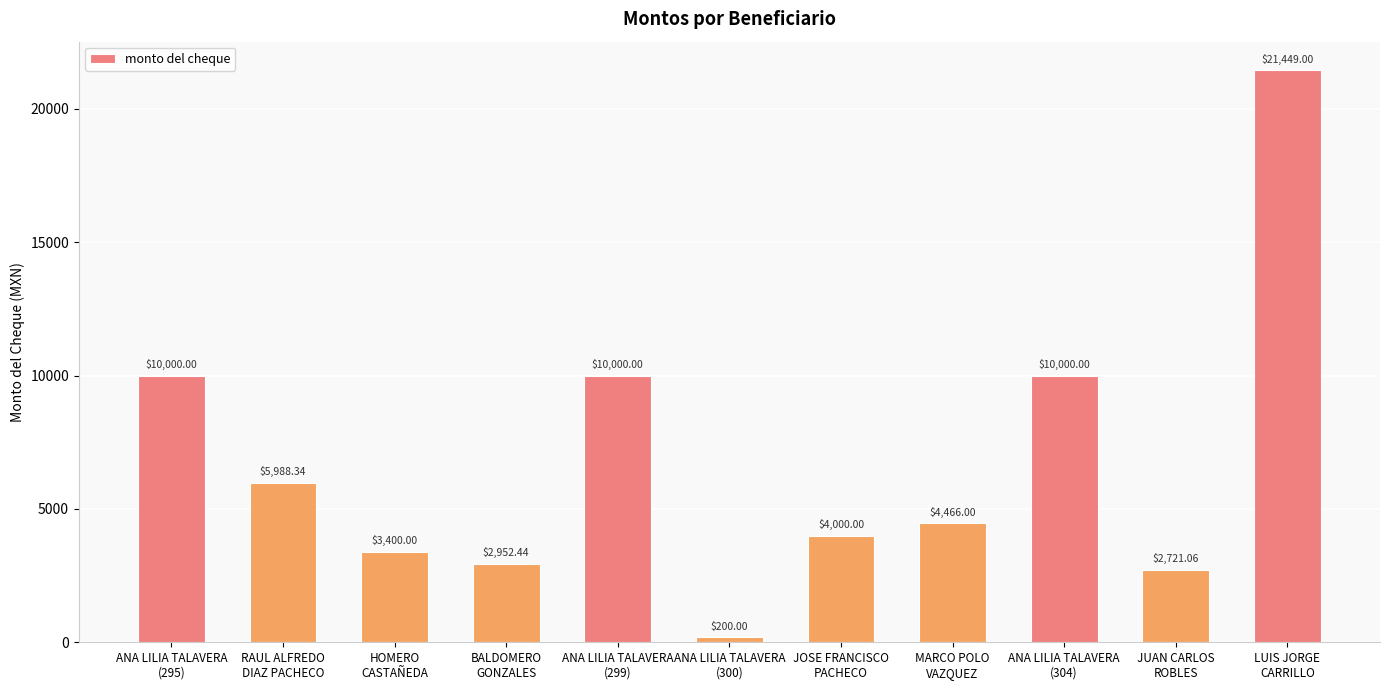

Count the number of data series in this chart.

1